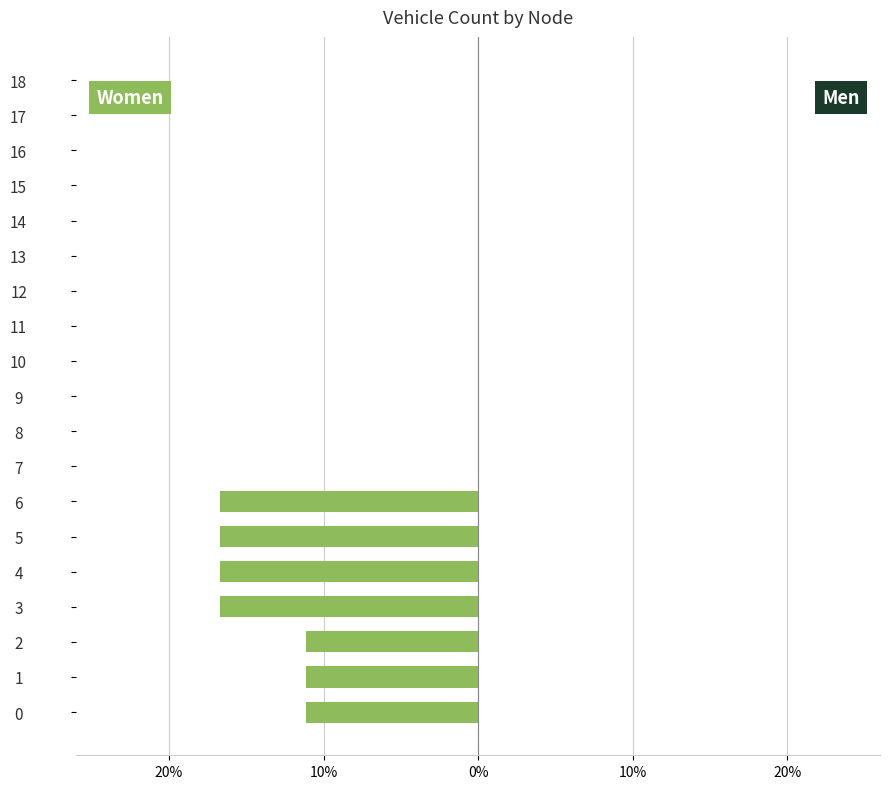

Are the bars horizontal?

Yes